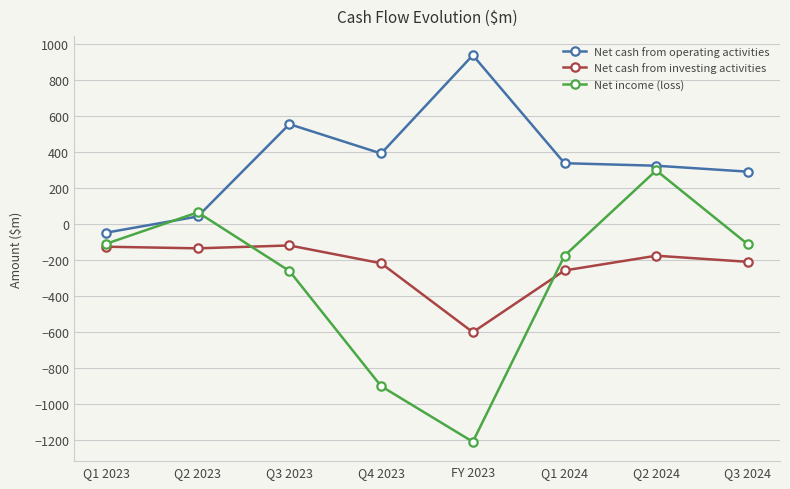

What are all the series names shown in the legend?

Net cash from operating activities, Net cash from investing activities, Net income (loss)